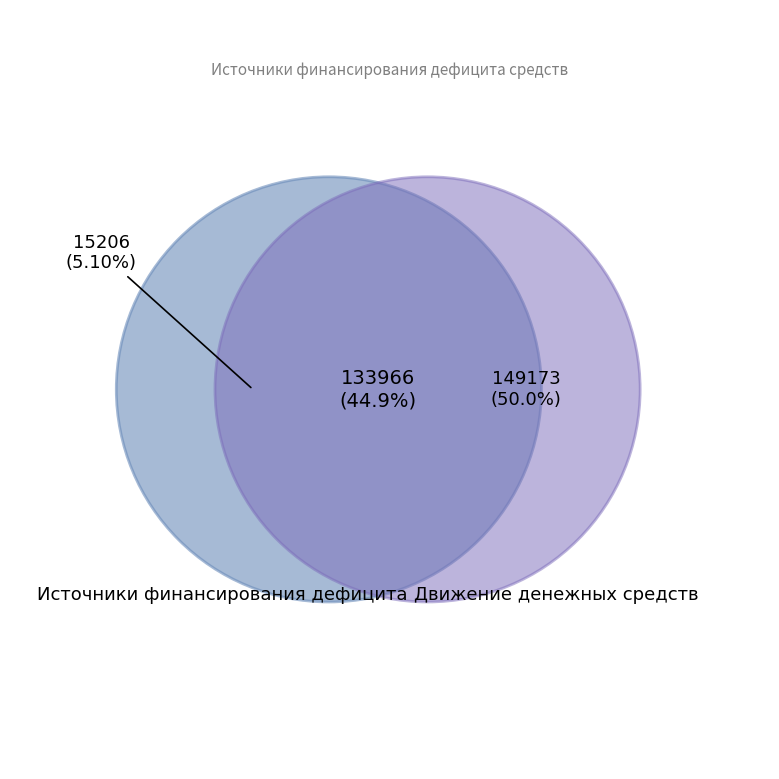

Which slice is the largest?

Движение денежных средств